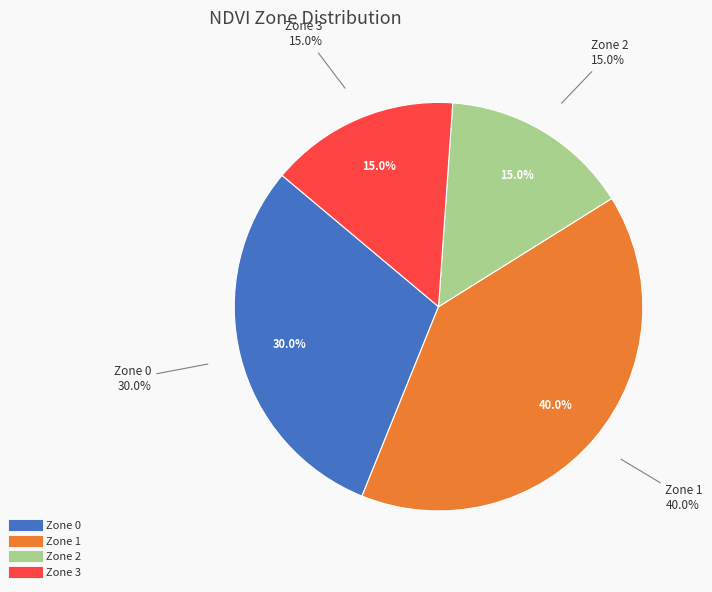

To the nearest percent, what is the average slice percentage?

25%